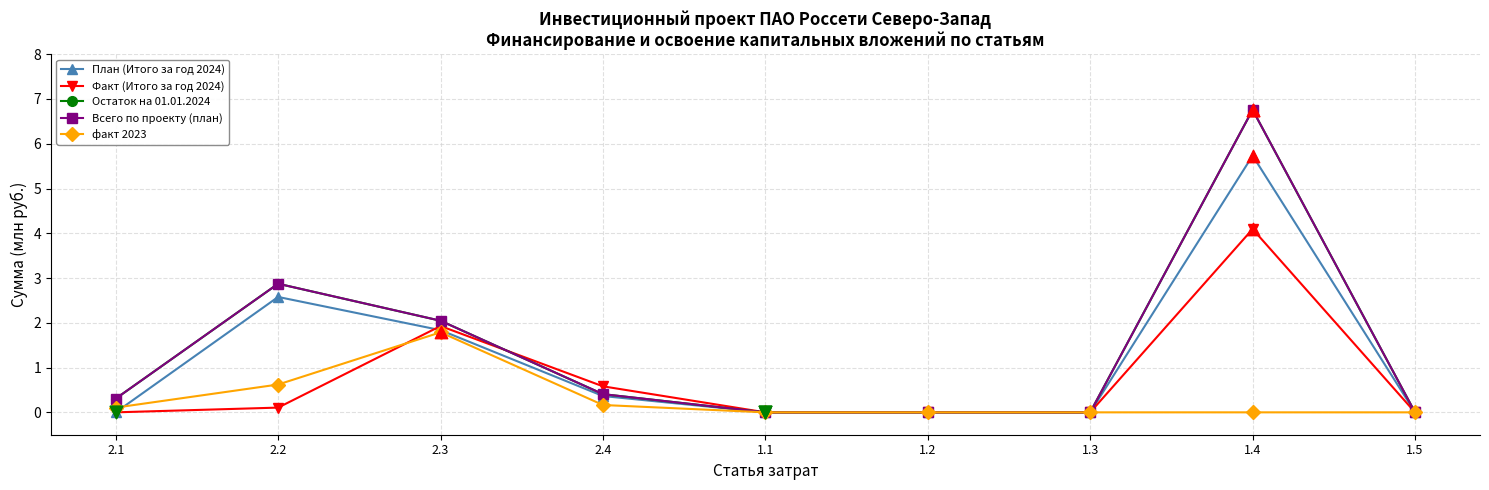

At which category is the sum across all series the highest?

1.4